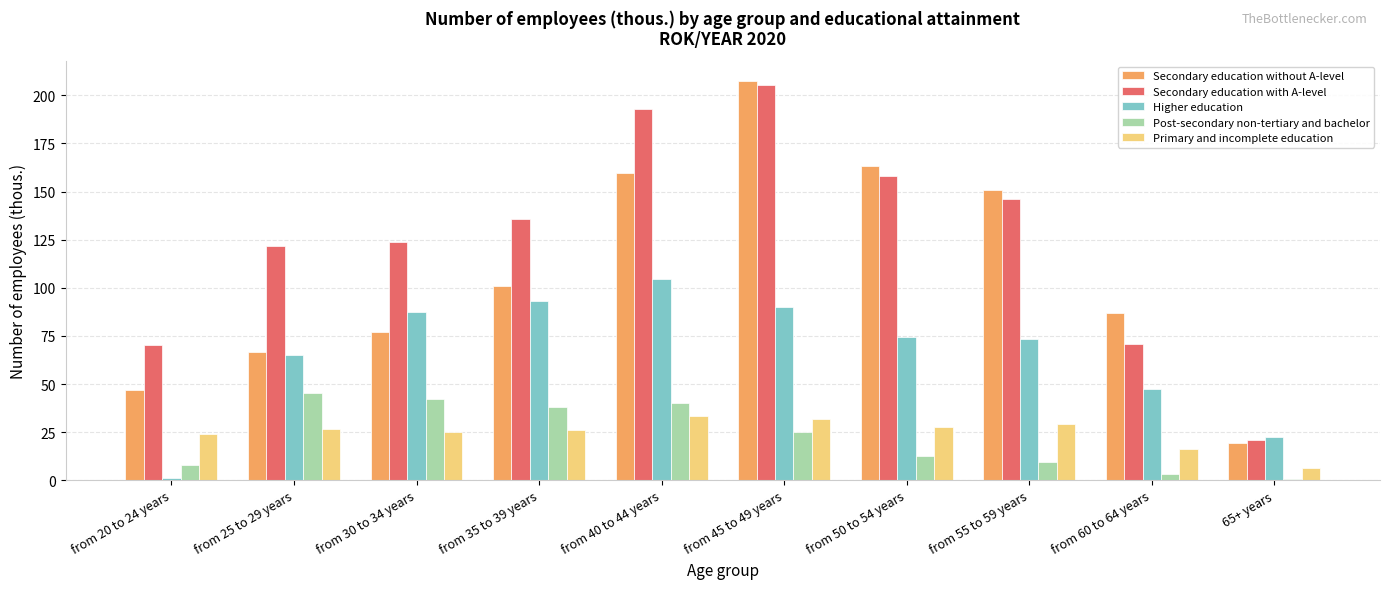

What is the average value of the Higher education series?

65.9